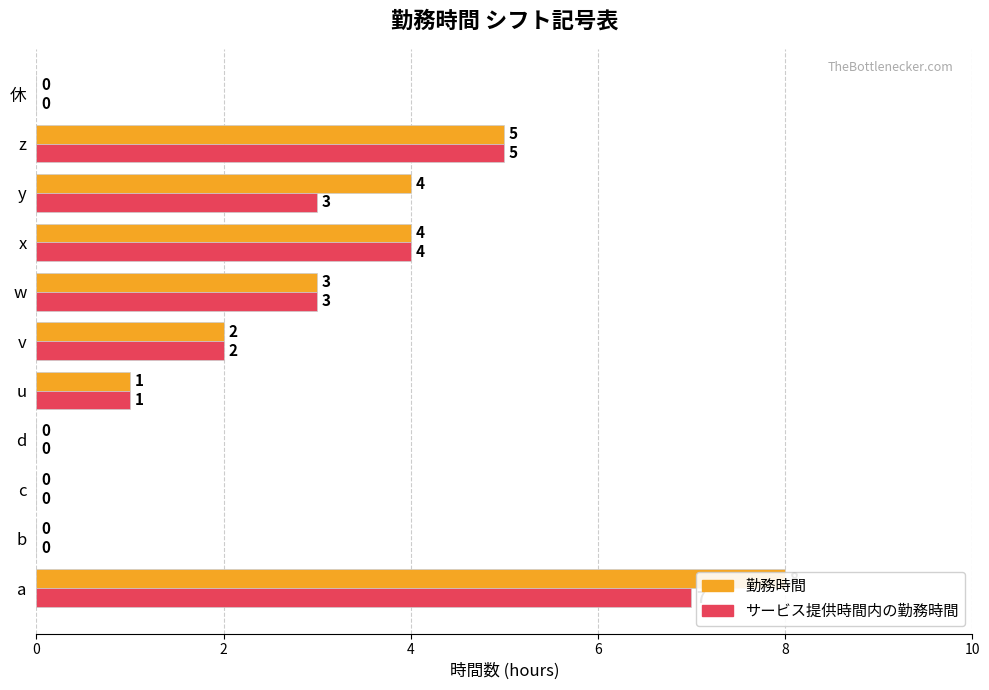

Between c and z, which series saw the biggest shift?

勤務時間